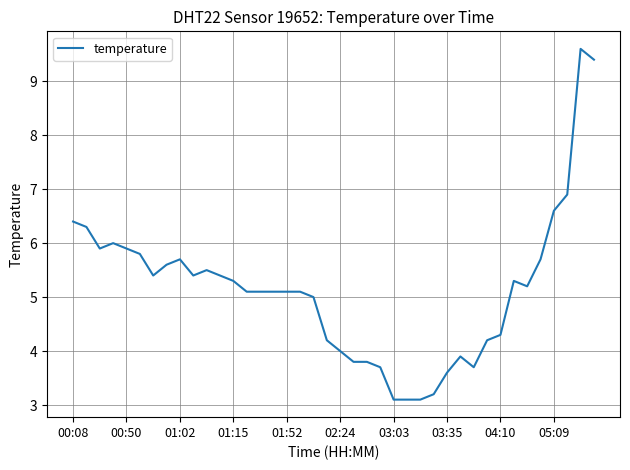

What is the maximum value shown in the chart?

9.6